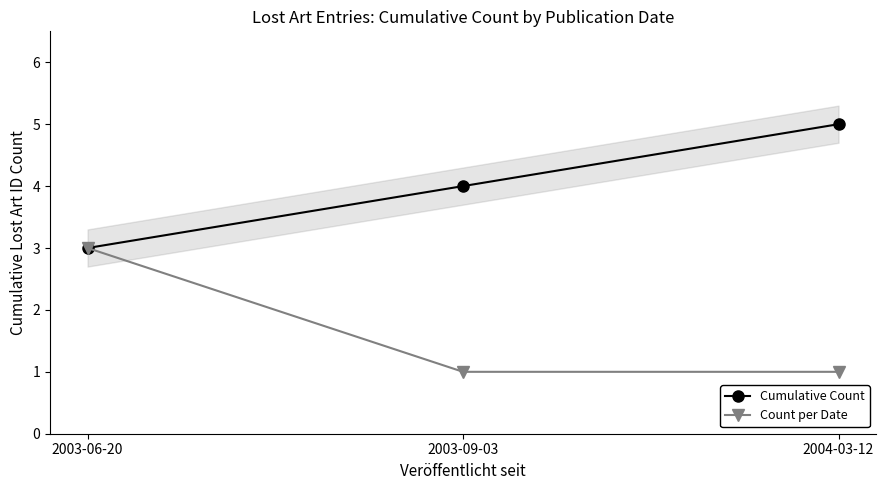

The Cumulative Count series shows 8 at 2004-03-12. True or false?

False